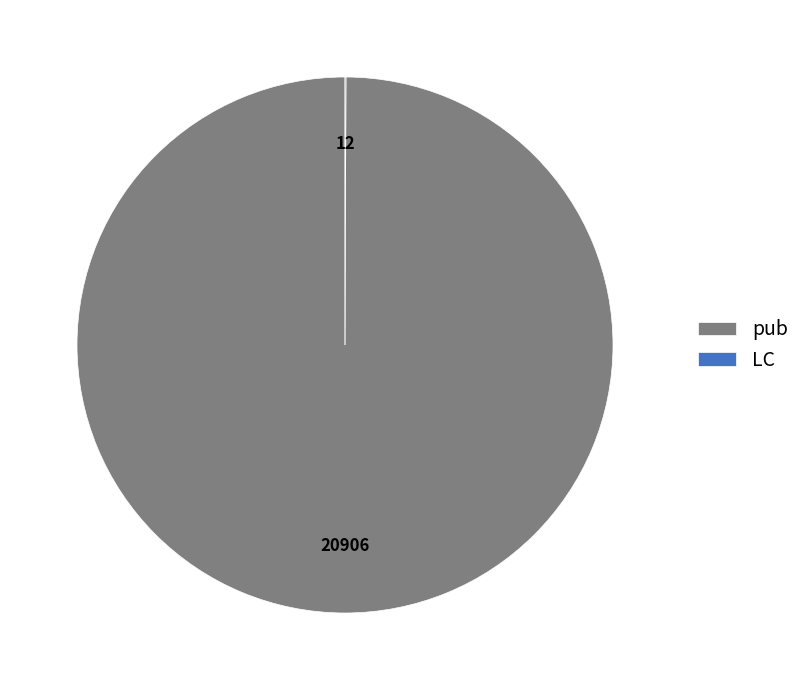

Does pub account for over 50% of the chart?

Yes